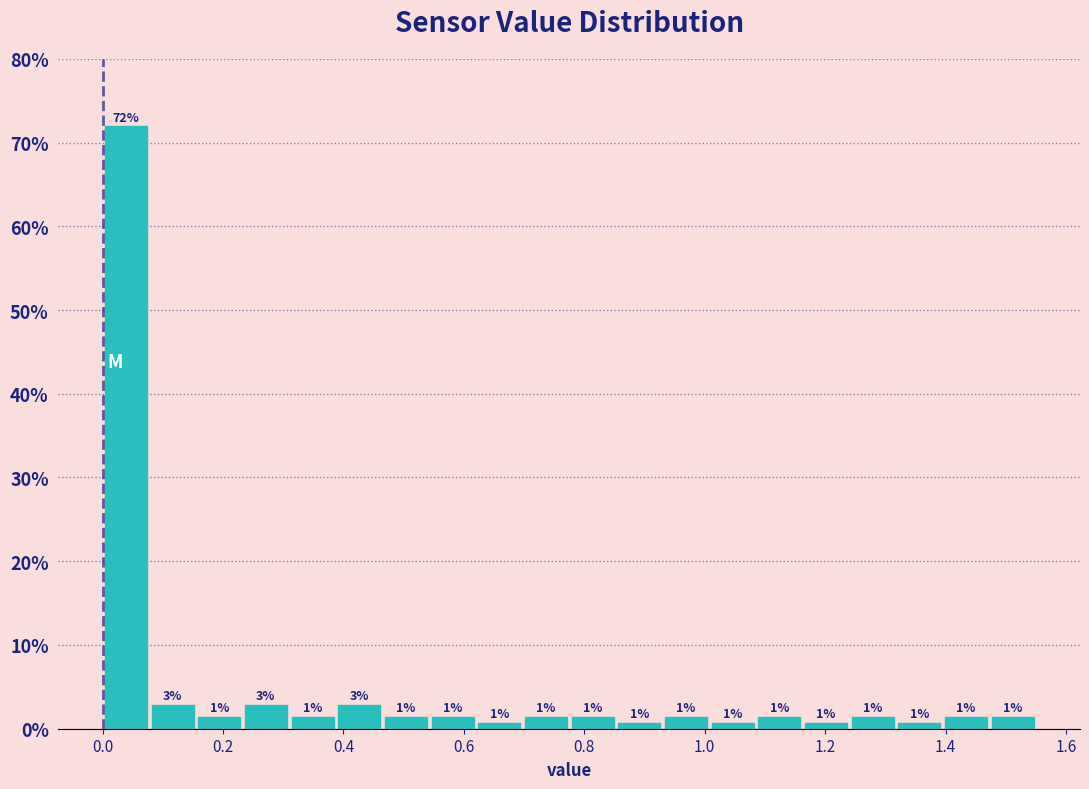

Around what value on the x-axis is the tallest bar? Give the approximate position of its centre, as read against the axis.

0.04